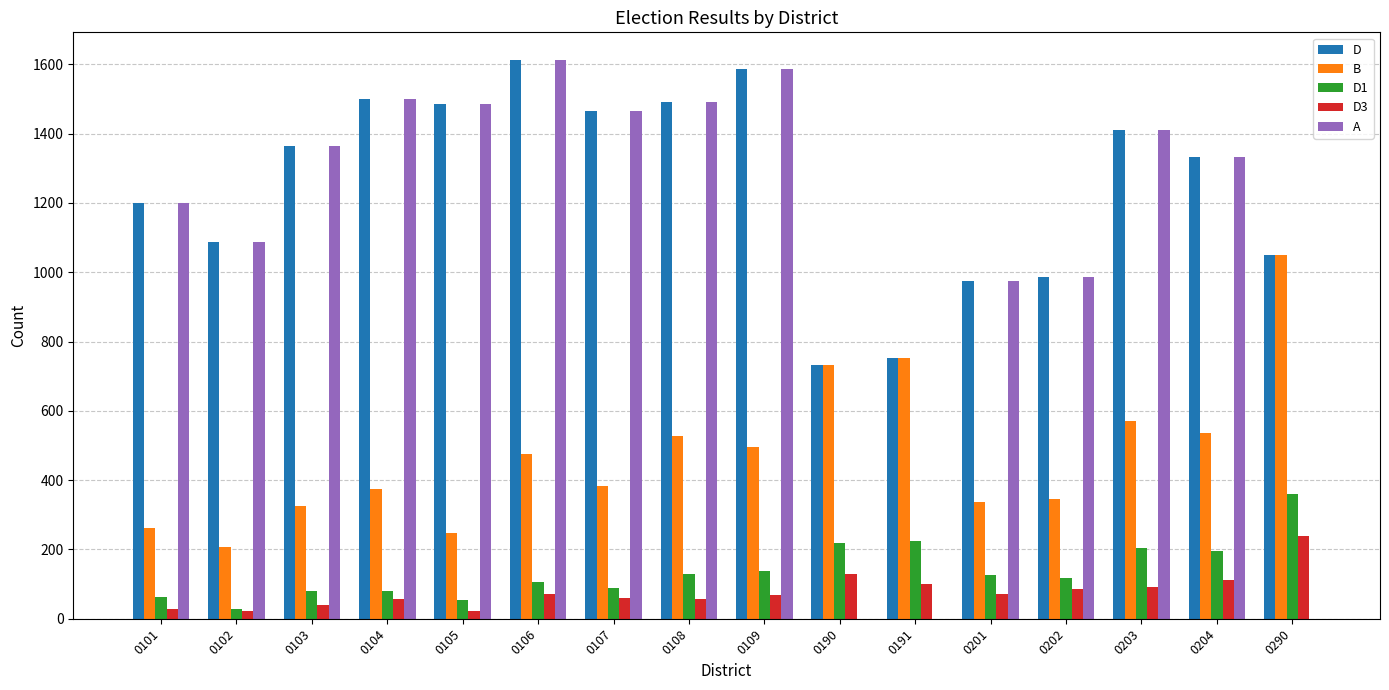

The value of D1 at 0190 is 219. True or false?

True